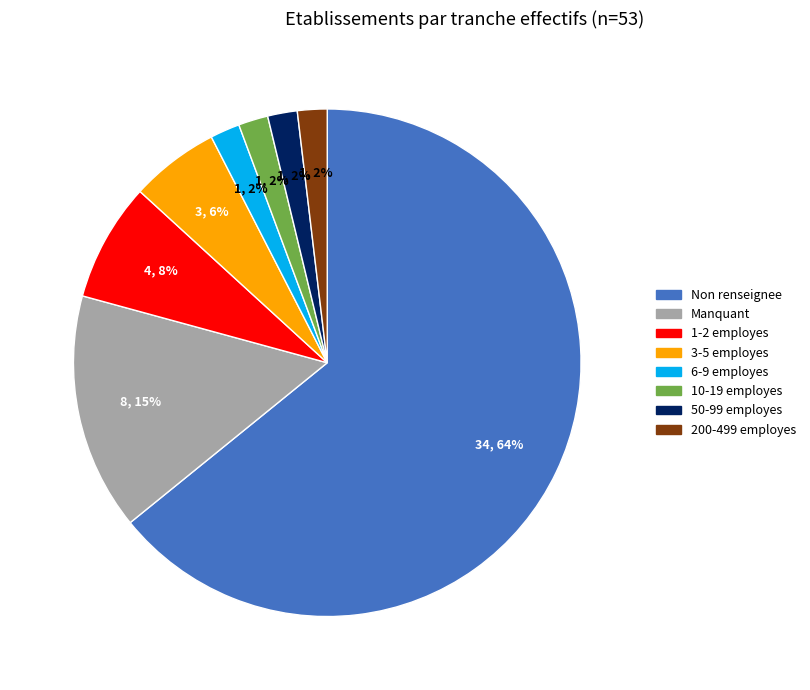

The 6-9 employes slice represents 12% of the pie. True or false?

False